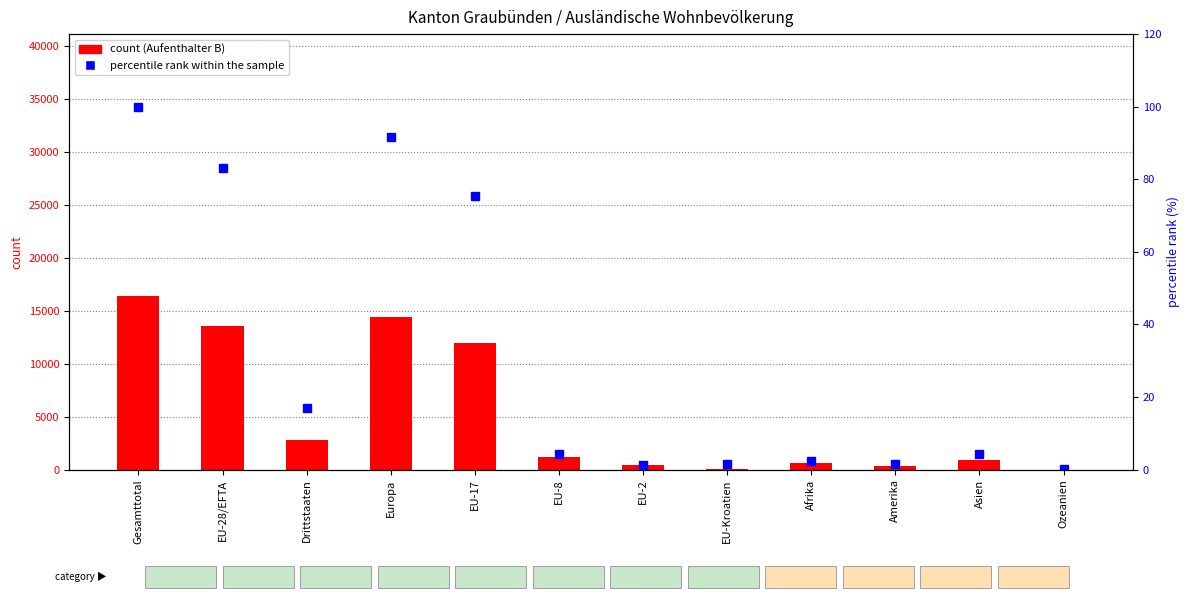

Which series changed the most between Amerika and Asien?

count (Aufenthalter B)